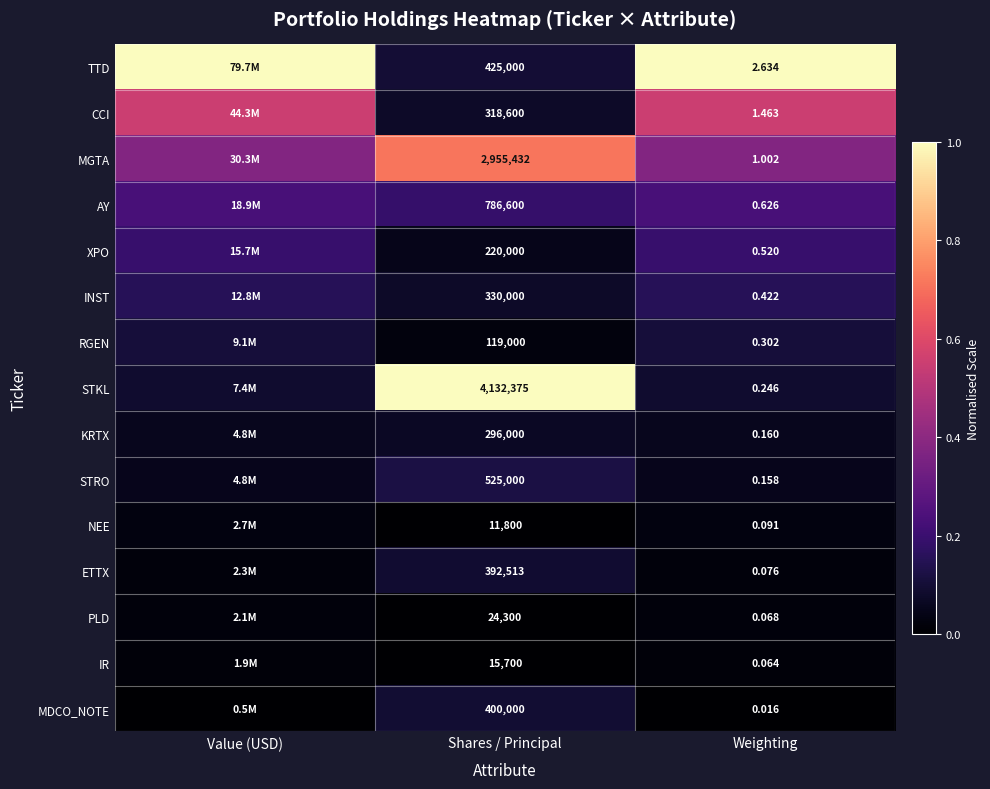

Which series changed the most between Shares / Principal and Weighting?

STKL